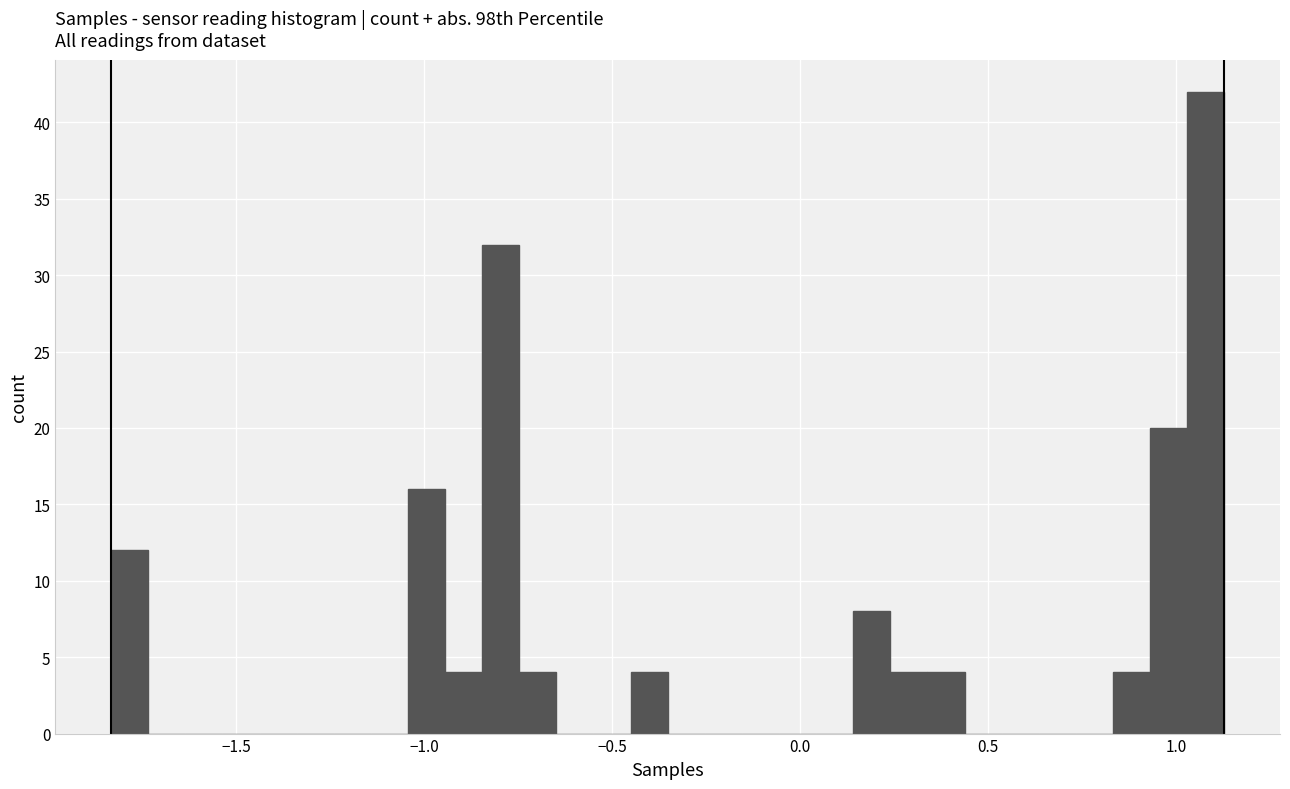

Read against the x-axis, roughly where is the centre of the tallest bar?

1.10